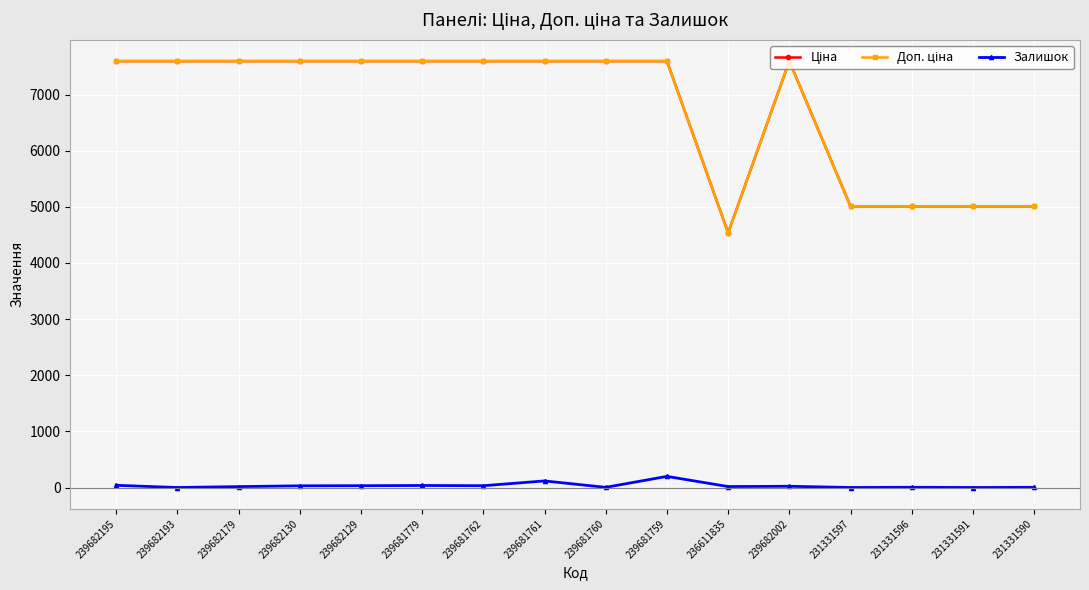

What is the maximum value shown in the chart?

7596.5